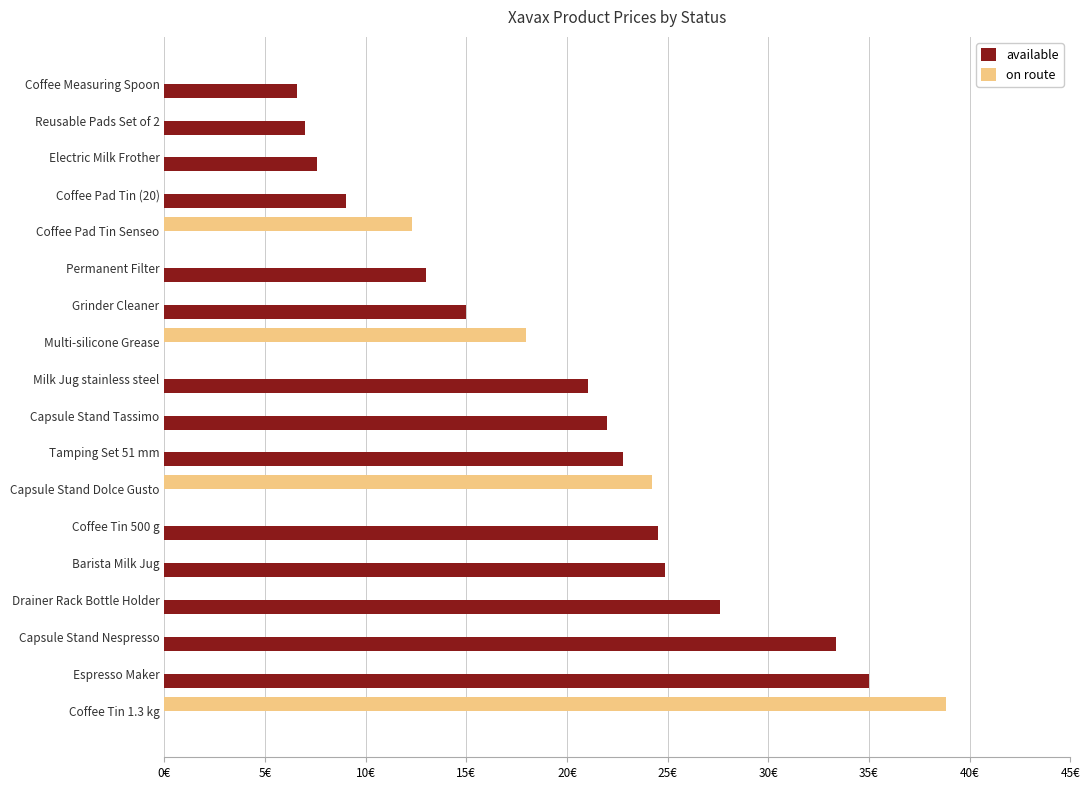

At how many categories does at least one series exceed 1?

18